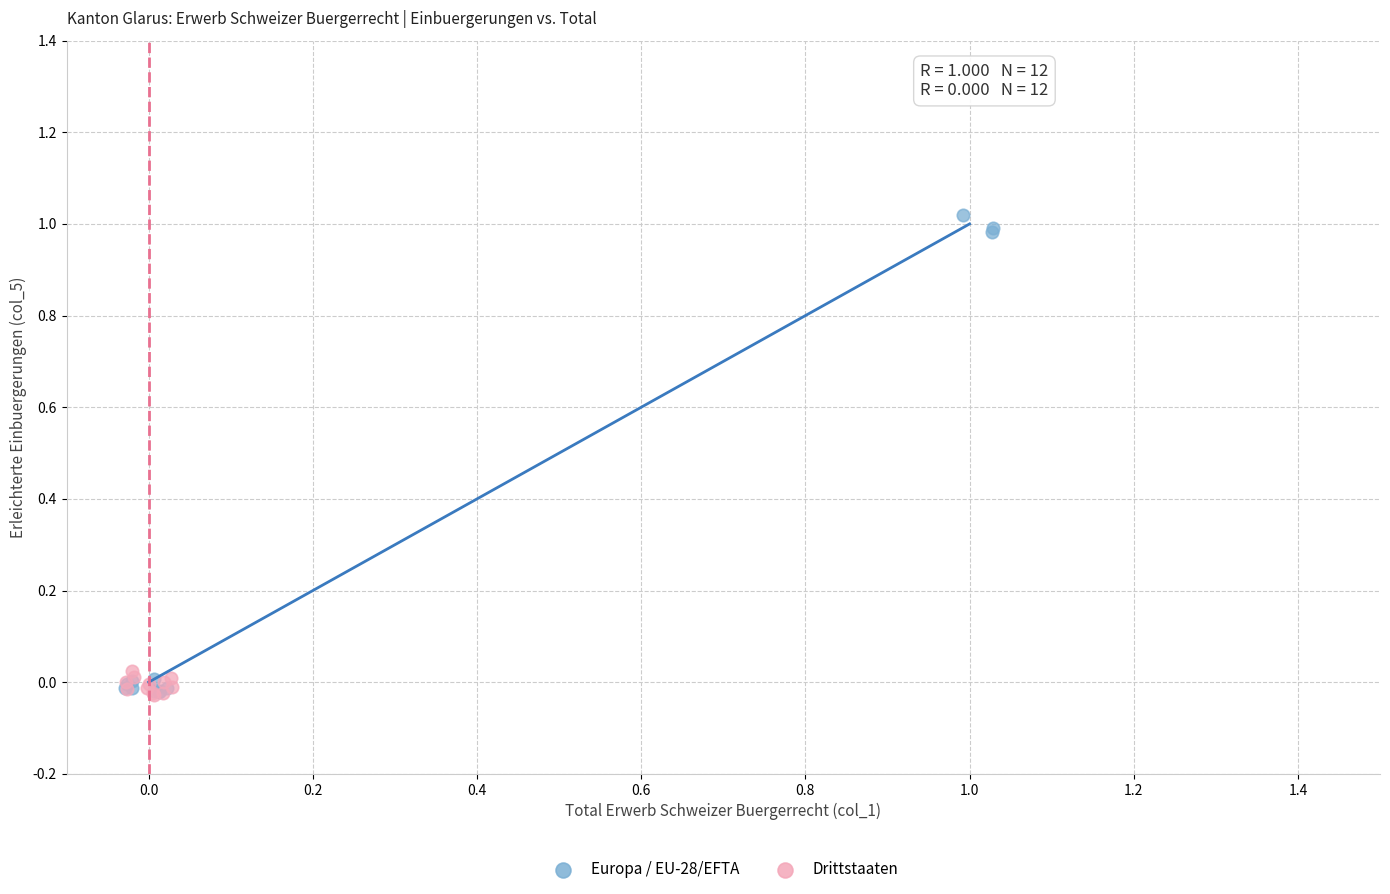

Which series has the largest Y range (max minus min)?

Europa / EU-28/EFTA